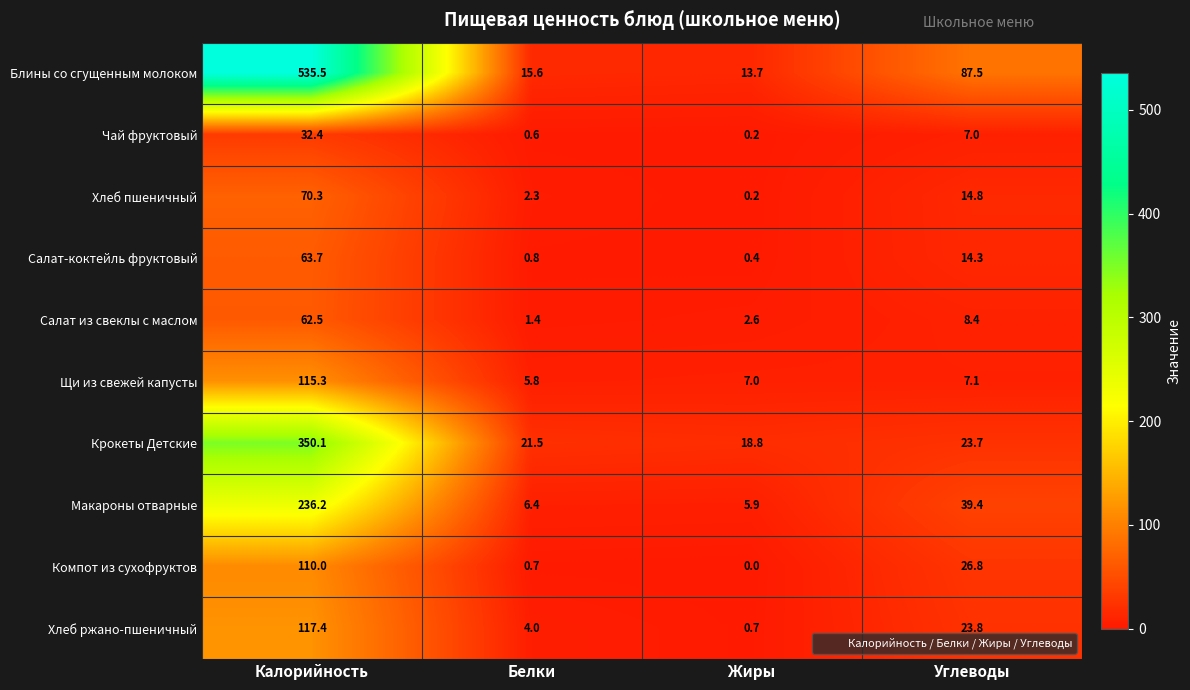

At which category is the sum across all series the highest?

Калорийность